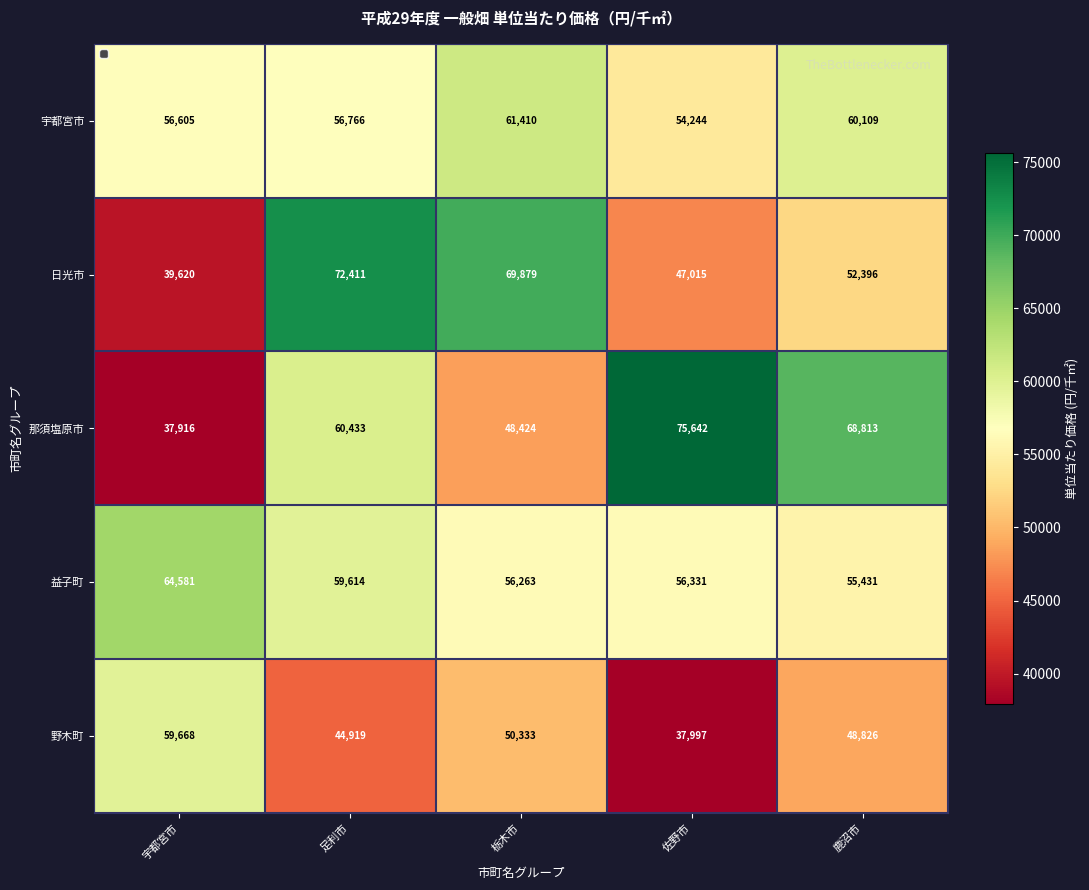

What value does the 野木町 series have at 足利市, to the nearest 10?

44920